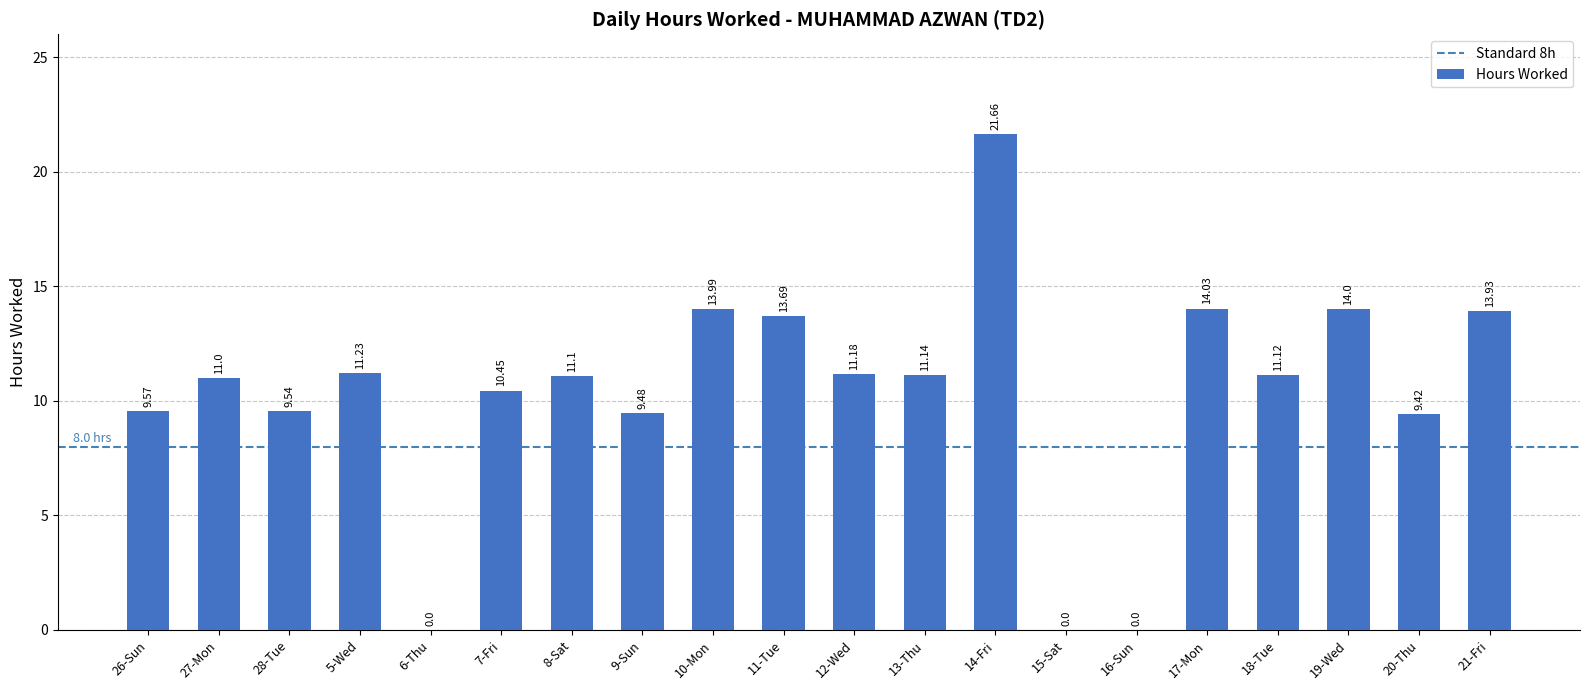

What is the ratio of the value at 14-Fri to the value at 8-Sat?

2.0